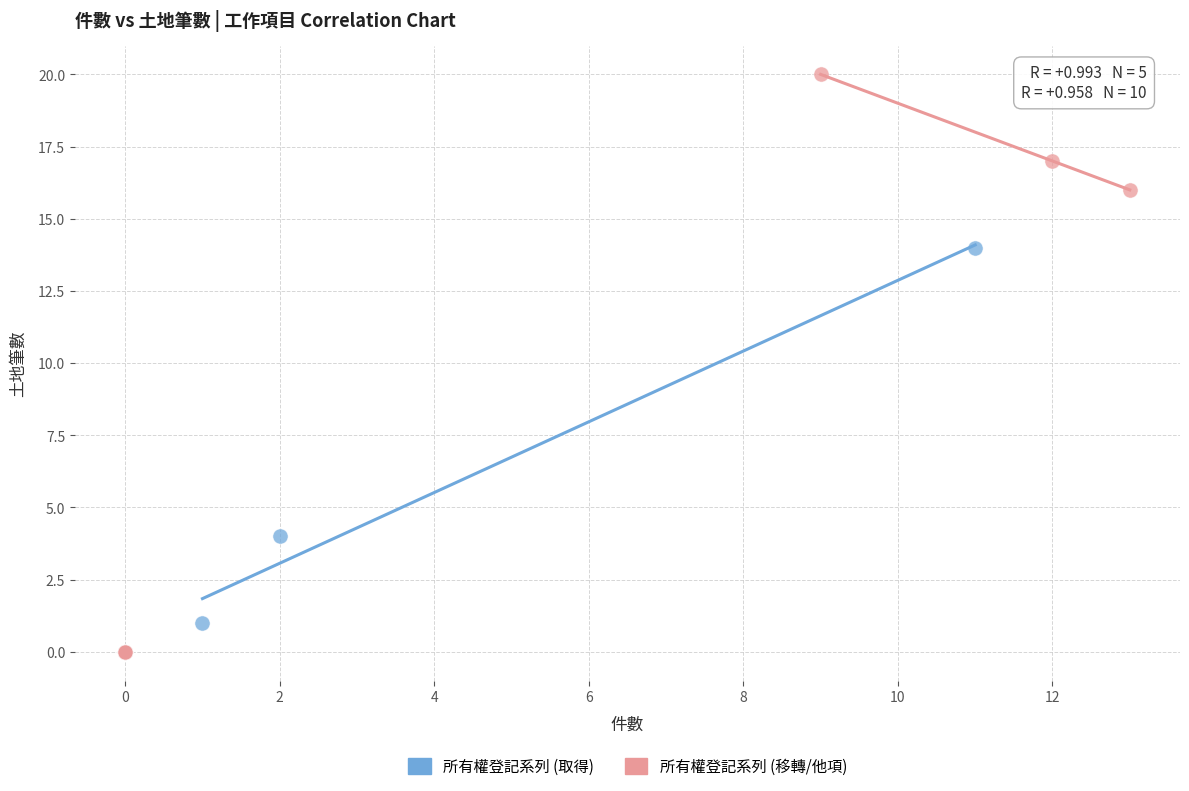

Which series has the widest spread of Y values?

所有權登記系列 (移轉/他項)